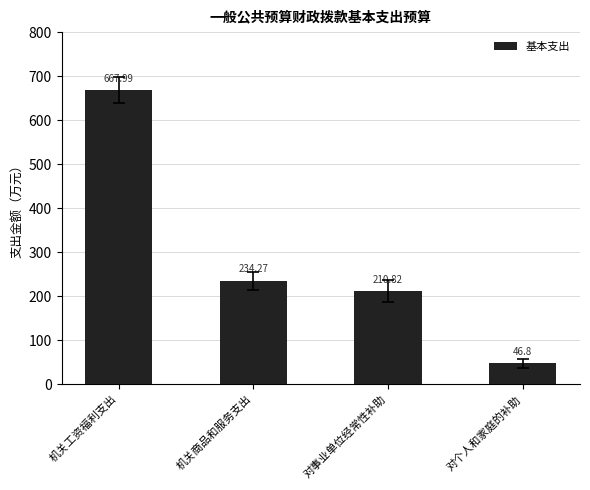

Which label corresponds to the smallest value in the chart?

对个人和家庭的补助